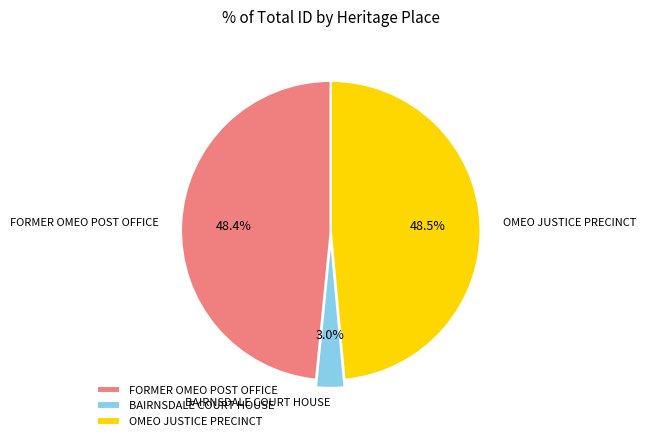

Approximately how many times larger is the value at FORMER OMEO POST OFFICE compared to OMEO JUSTICE PRECINCT?

1.0